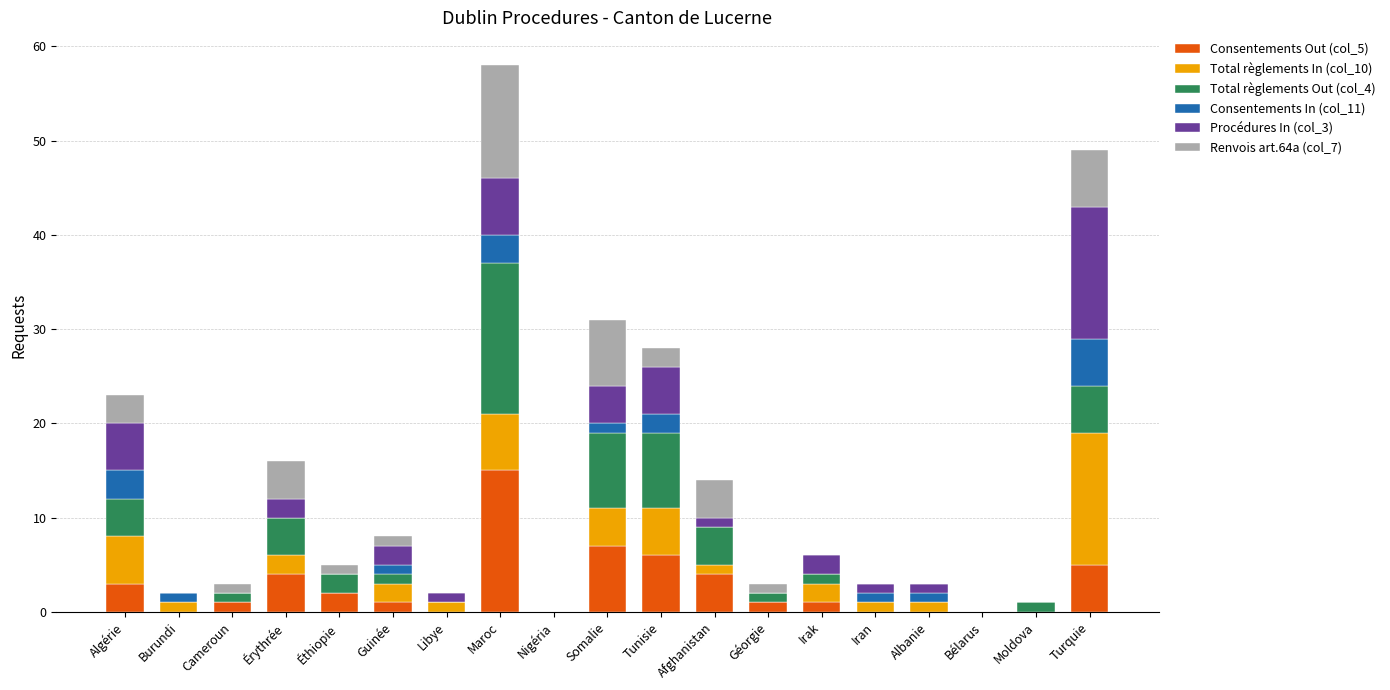

At which label does Consentements Out (col_5) reach its peak?

Maroc